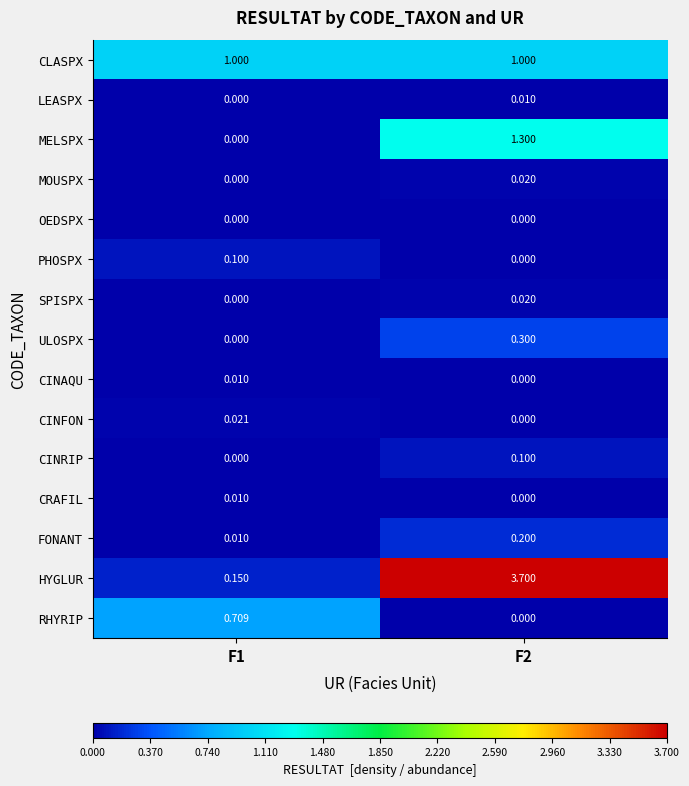

Which series has the widest spread of values?

HYGLUR